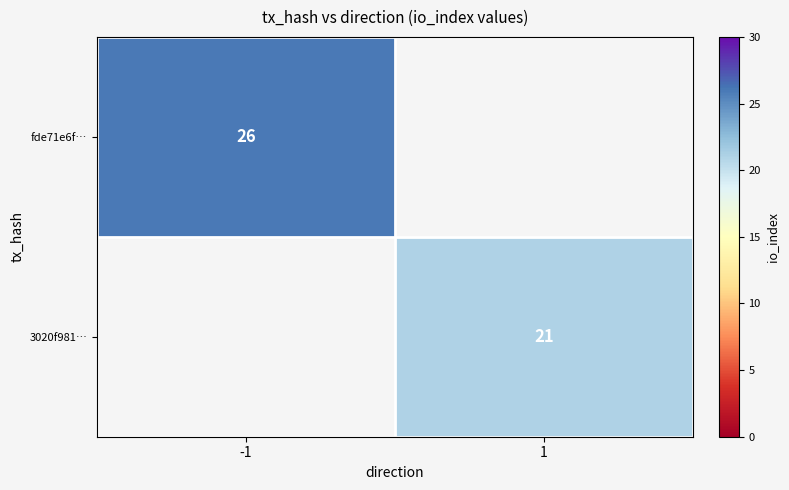

Between 1 and -1, which is larger?

-1